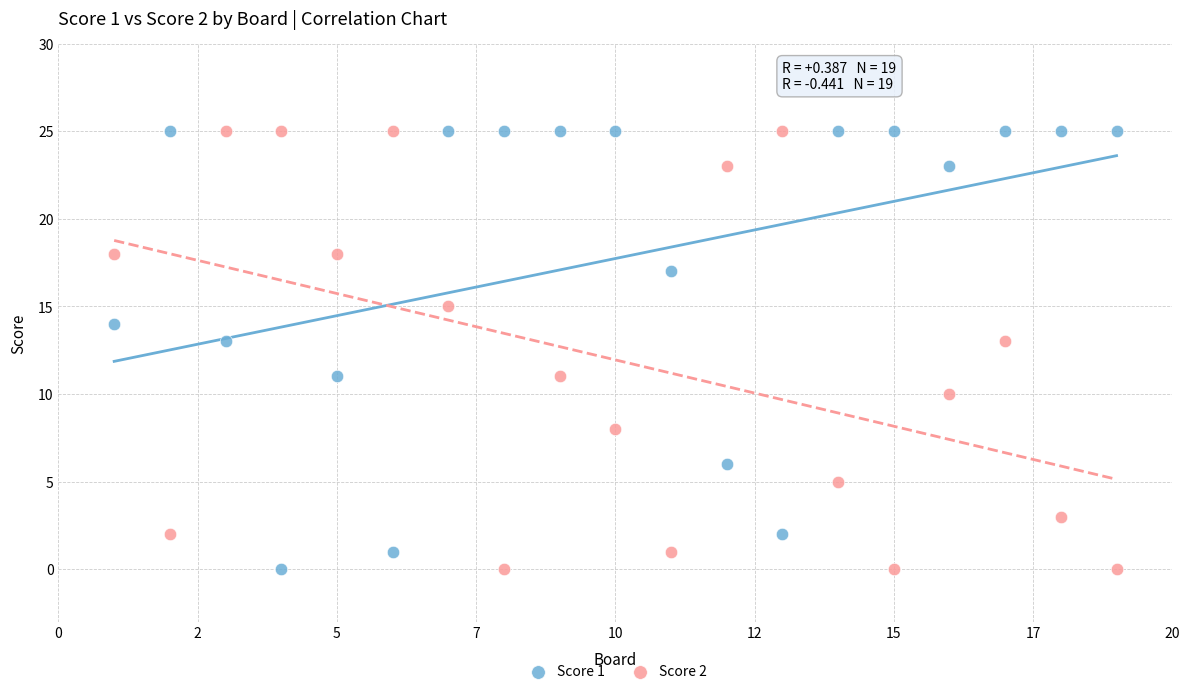

Across all data points, what is the range of X values (max minus min)?

18